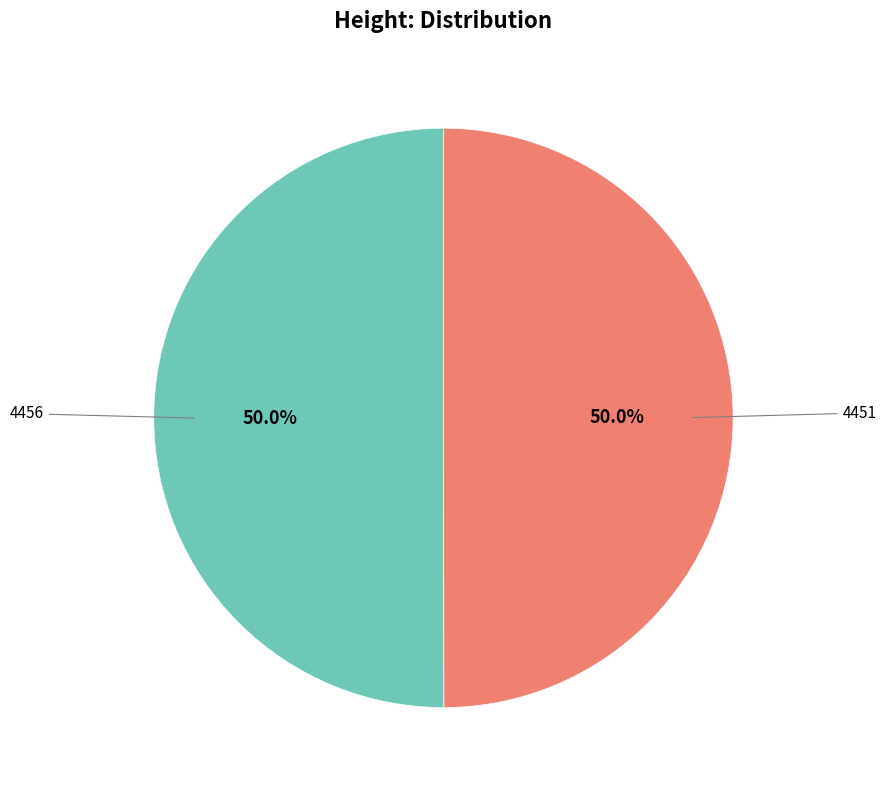

What is the majority slice?

4456